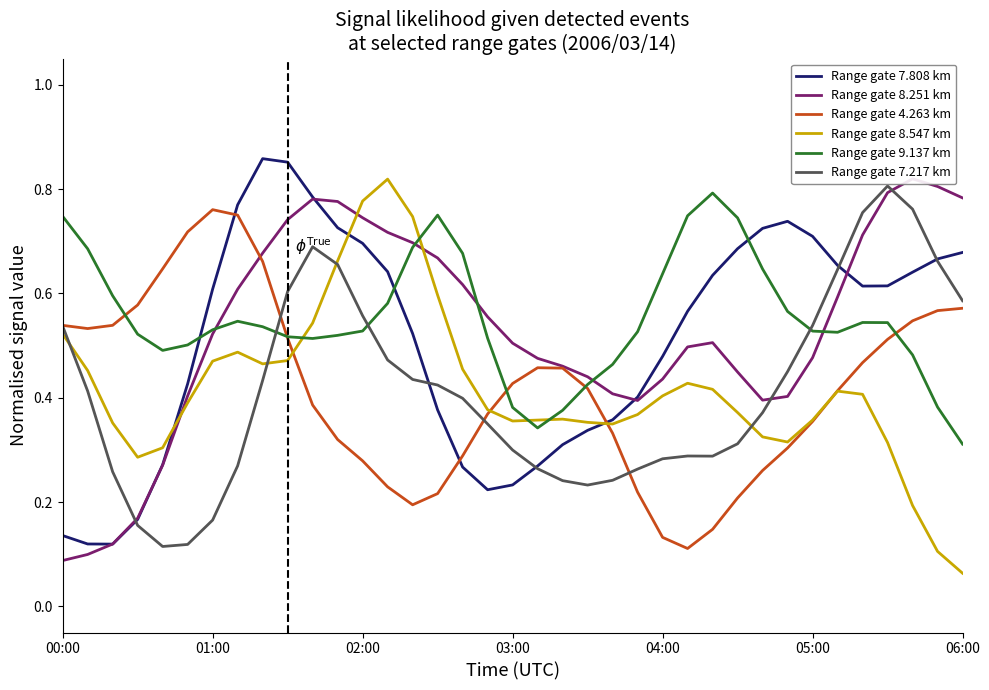

Rank the series at 11 from highest to lowest value.

Range gate 8.251 km, Range gate 7.808 km, Range gate 8.547 km, Range gate 7.217 km, Range gate 9.137 km, Range gate 4.263 km